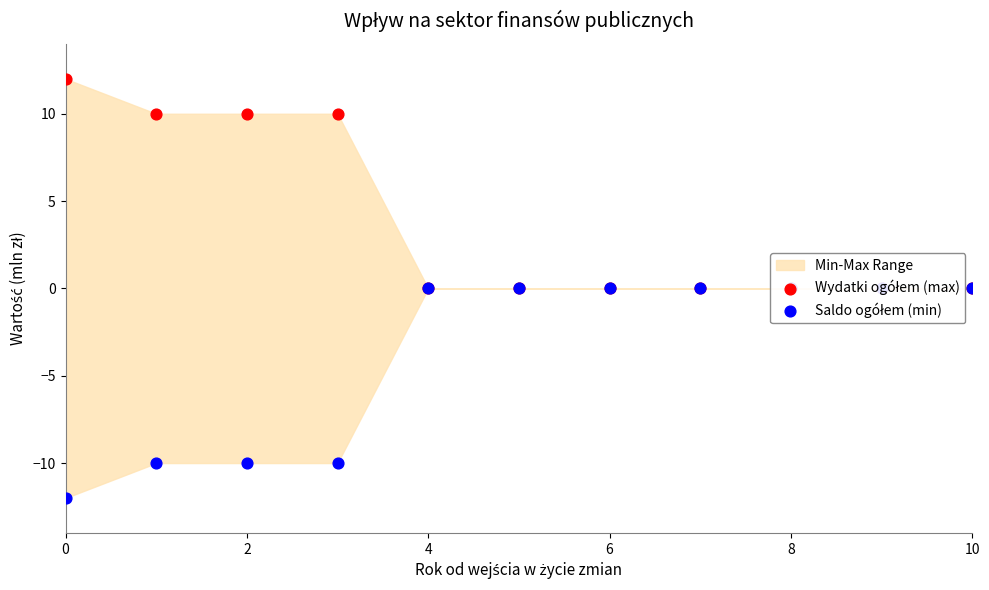

Which series has the widest spread of Y values?

Wydatki ogółem (max)